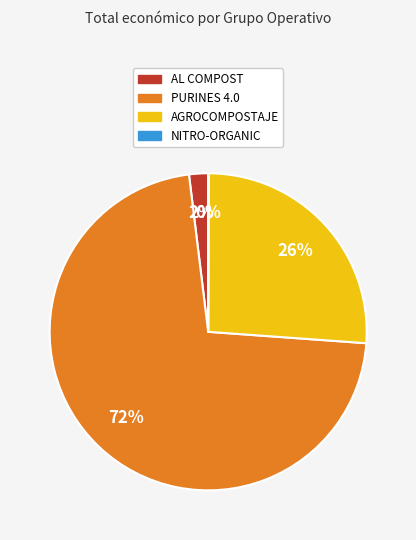

To the nearest percent, what portion does AL COMPOST represent?

2%